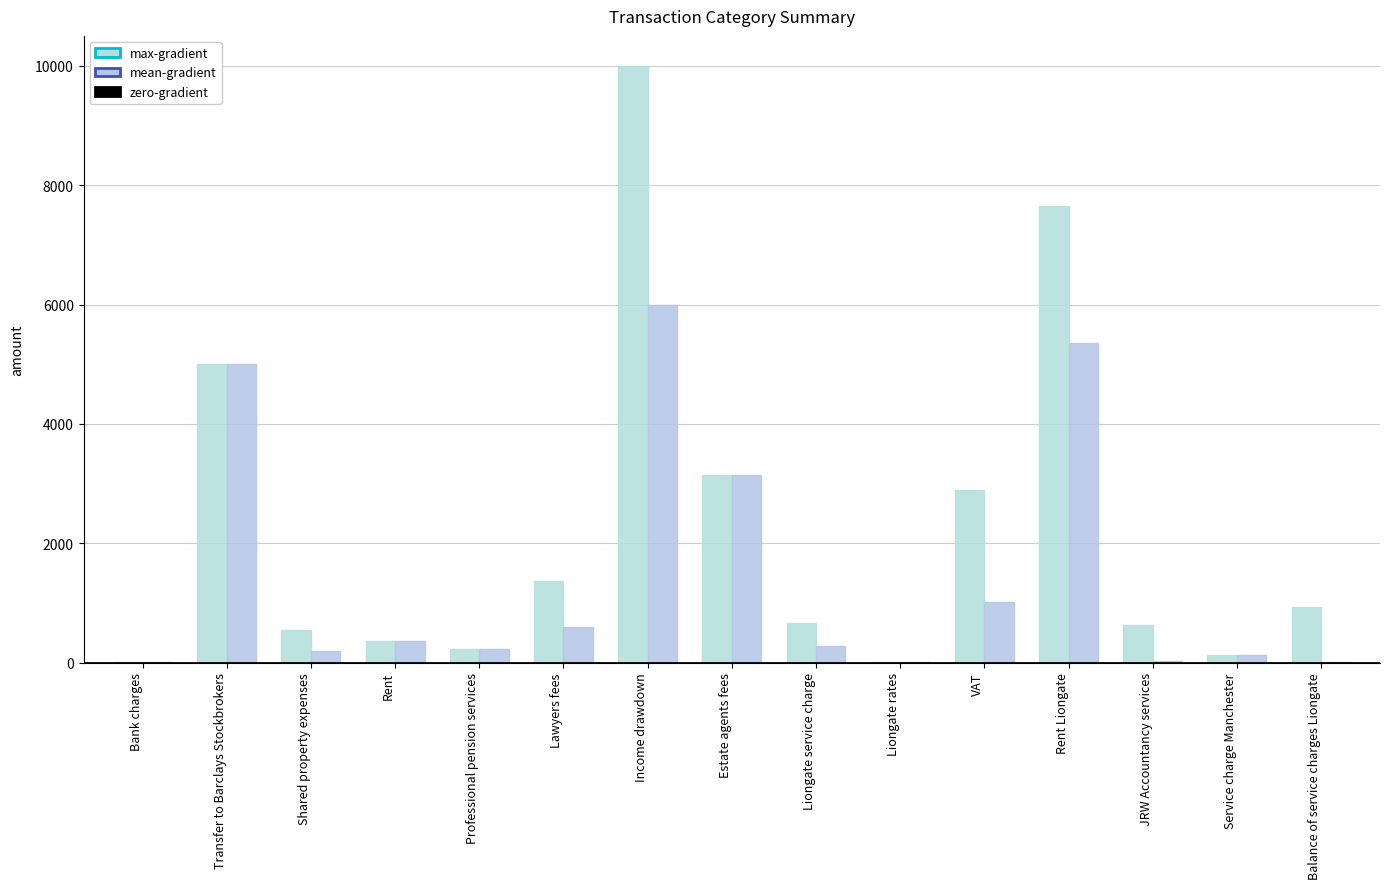

At which category is the sum across all series the highest?

Income drawdown